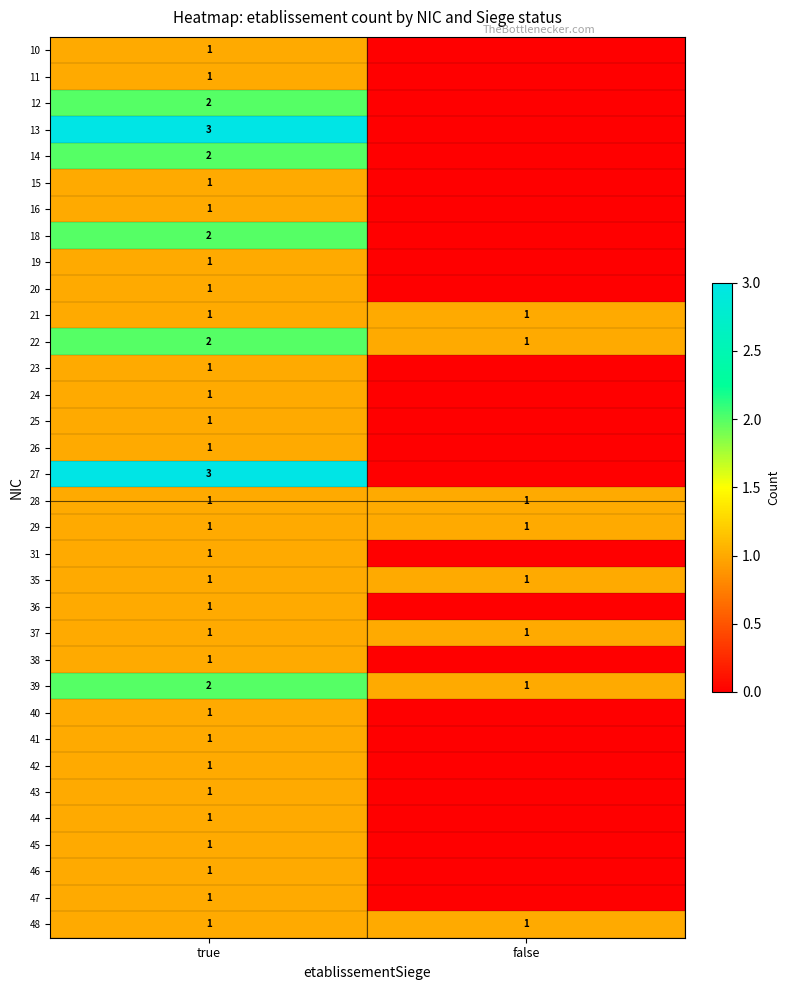

At how many categories does at least one series exceed 2?

1